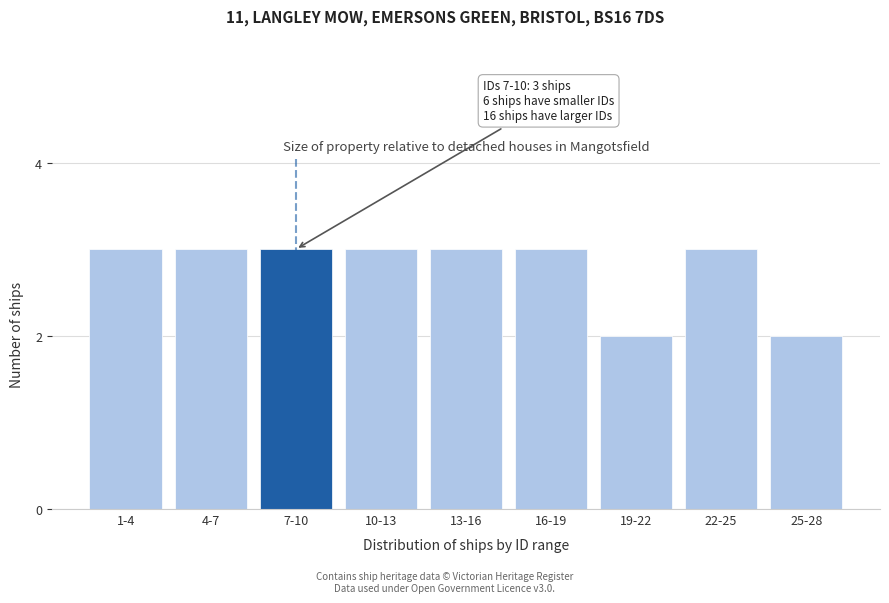

Reading left to right, list all the values displayed in this chart.

3	3	3	3	3	3	2	3	2